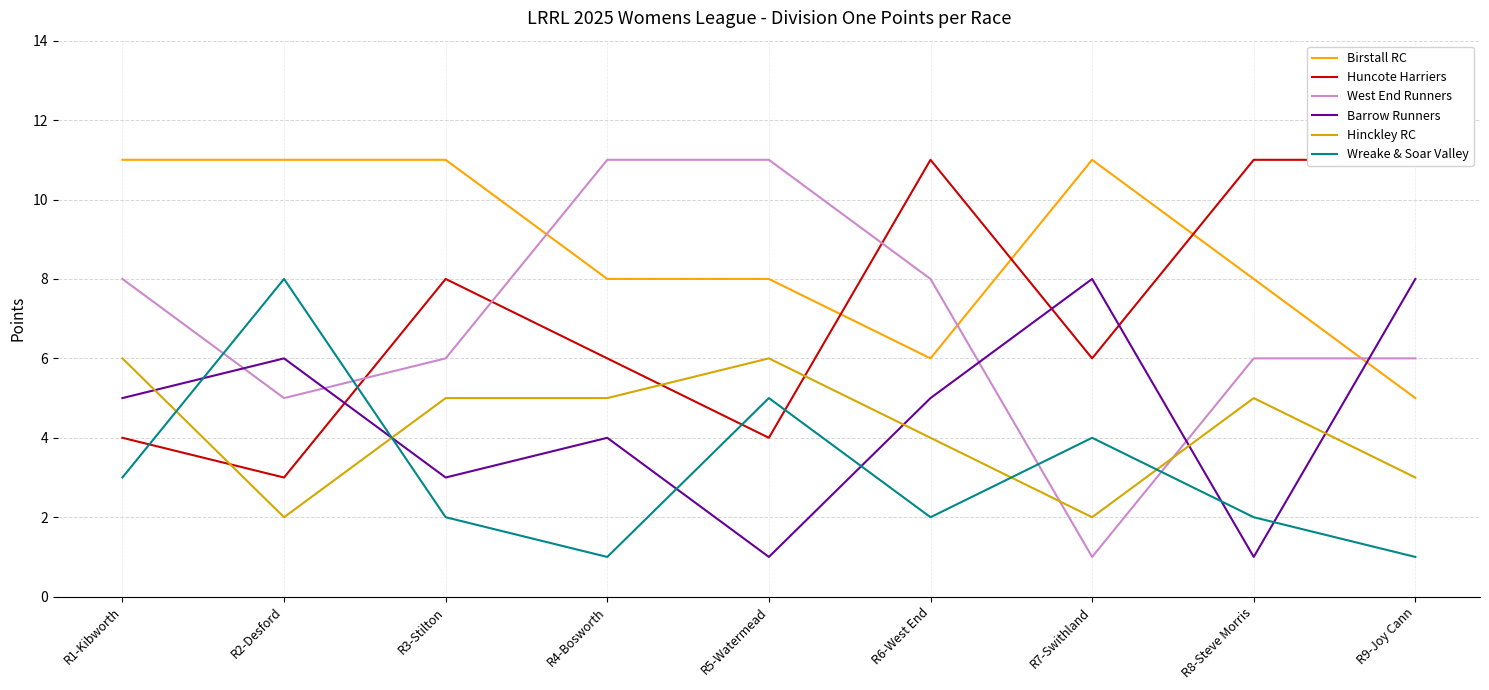

The value of West End Runners at R6-West End is 13. True or false?

False